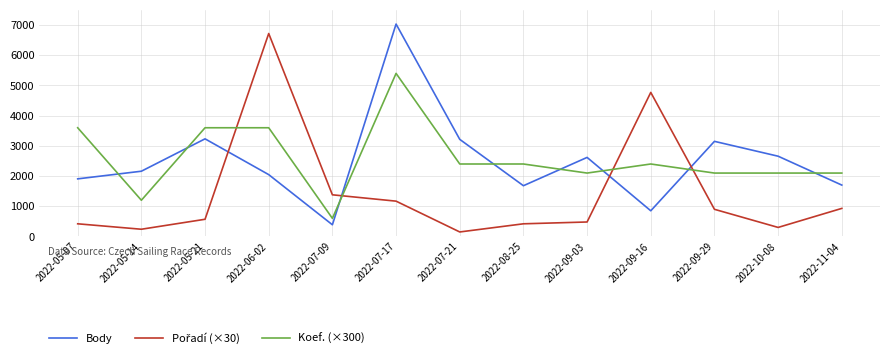

Where is Body nearest to the value 3710?

2022-05-21